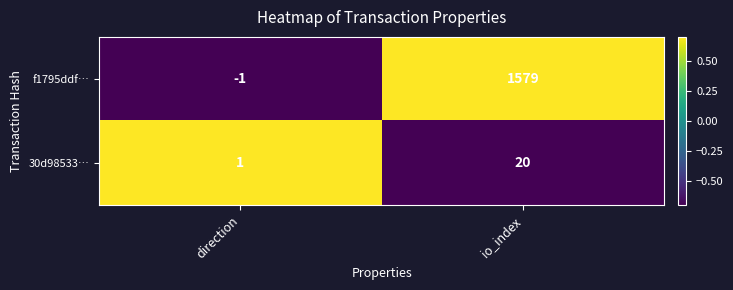

Reading left to right, extract all data points from this chart.

f1795ddf…: direction=-1	io_index=1579
30d98533…: direction=1	io_index=20